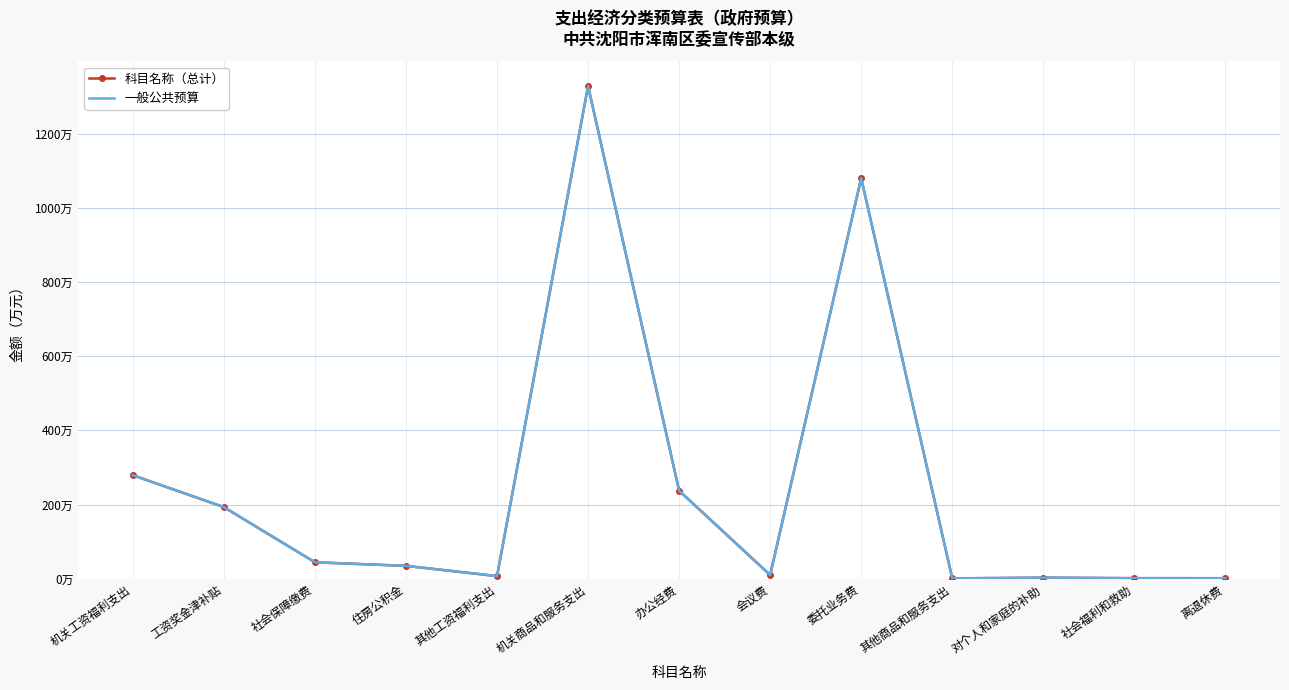

Reading left to right, extract all data points from this chart.

科目名称（总计）: 279.0	193.0	44.3	34.7	7.0	1328.2	237.3	10.0	1079.9	1.0	2.8	1.4	1.4
一般公共预算: 279.0	193.0	44.3	34.7	7.0	1328.2	237.3	10.0	1079.9	1.0	2.8	1.4	1.4